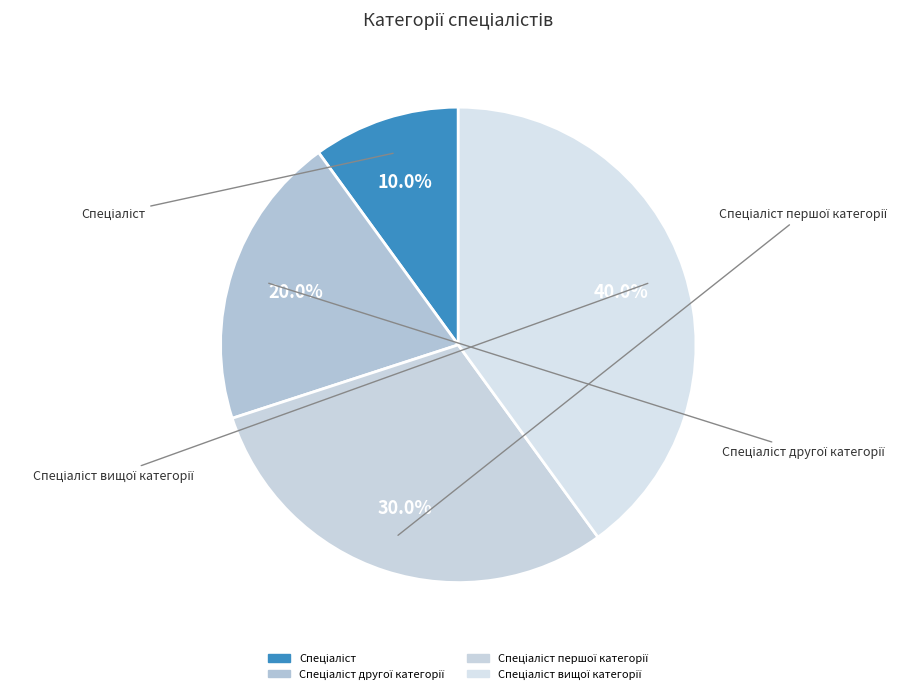

Is it true that Спеціаліст другої категорії is 12% of the pie?

False